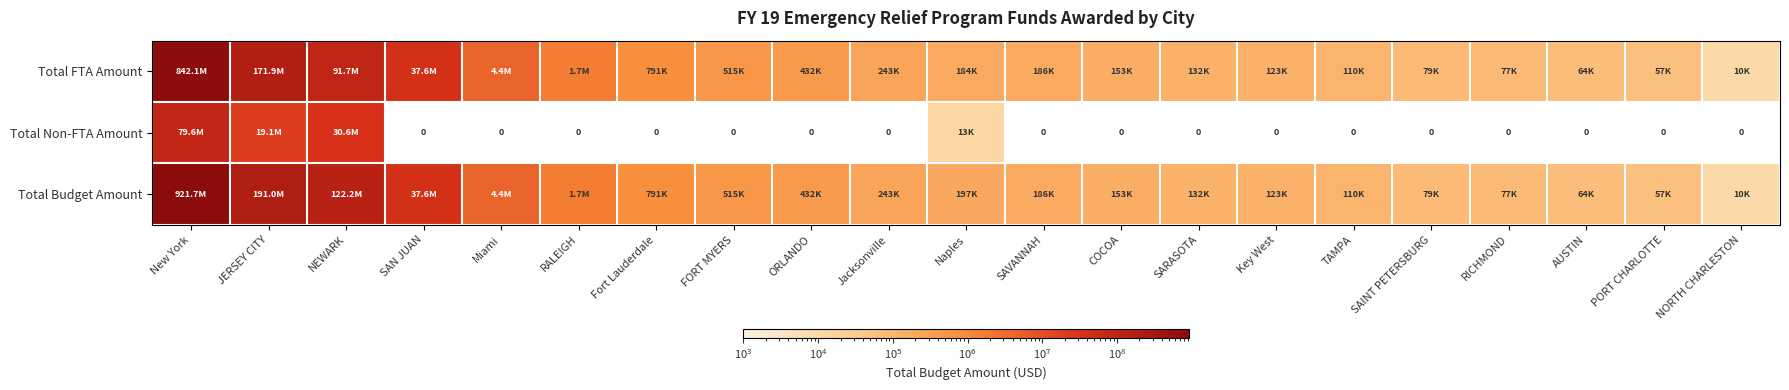

List the series in order of their peak value, lowest first.

Total Non-FTA Amount, Total FTA Amount, Total Budget Amount